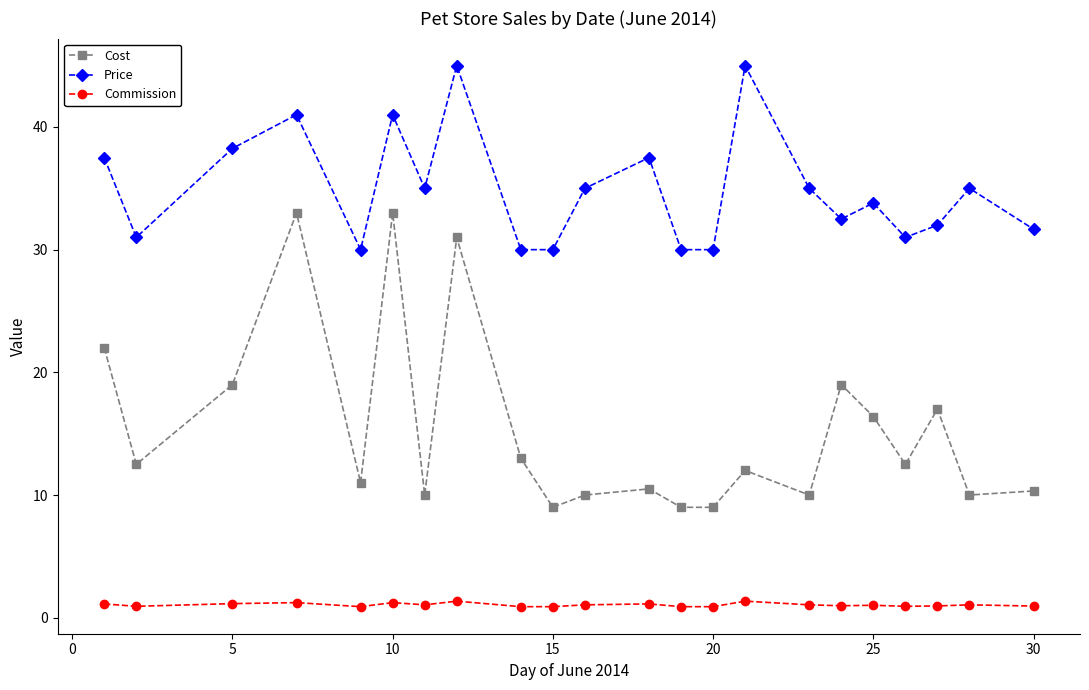

At how many categories does at least one series exceed 27?

22